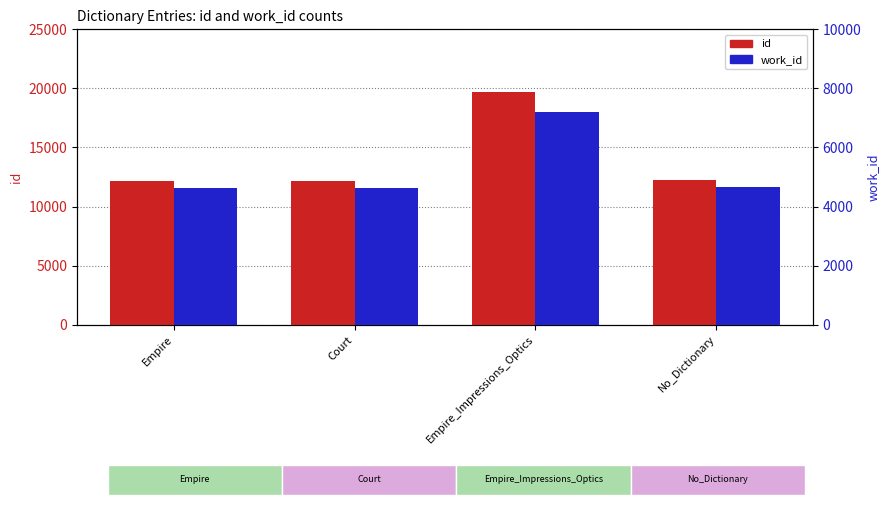

Which series has the largest total across all categories?

id